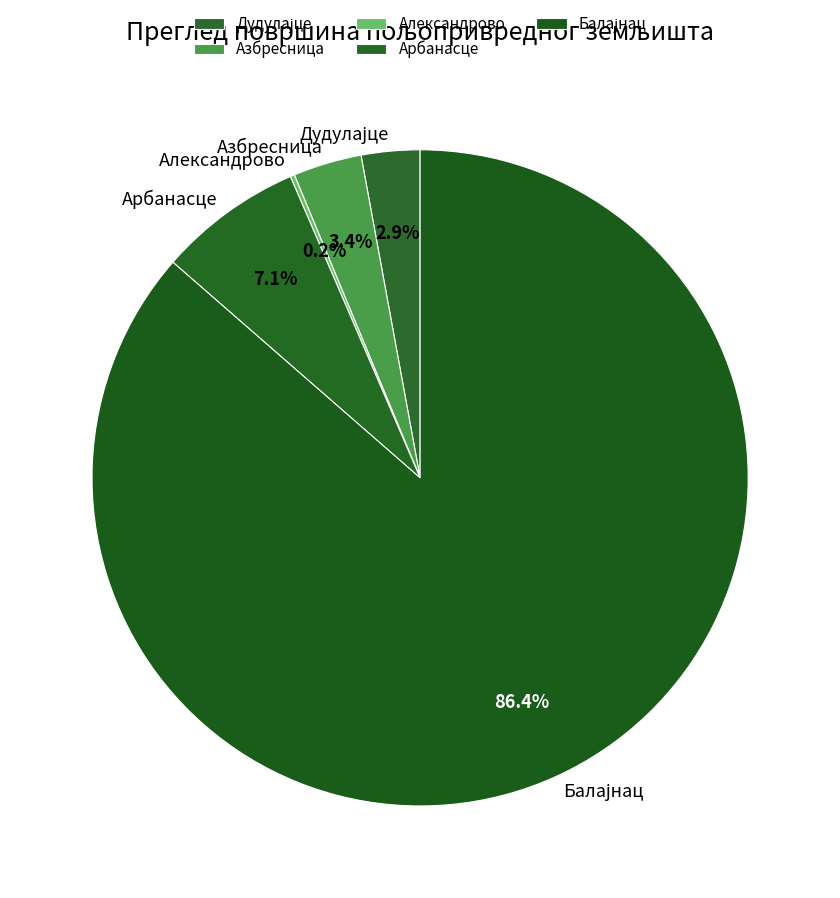

What percentage is NOT represented by Арбанасце?

92.9%